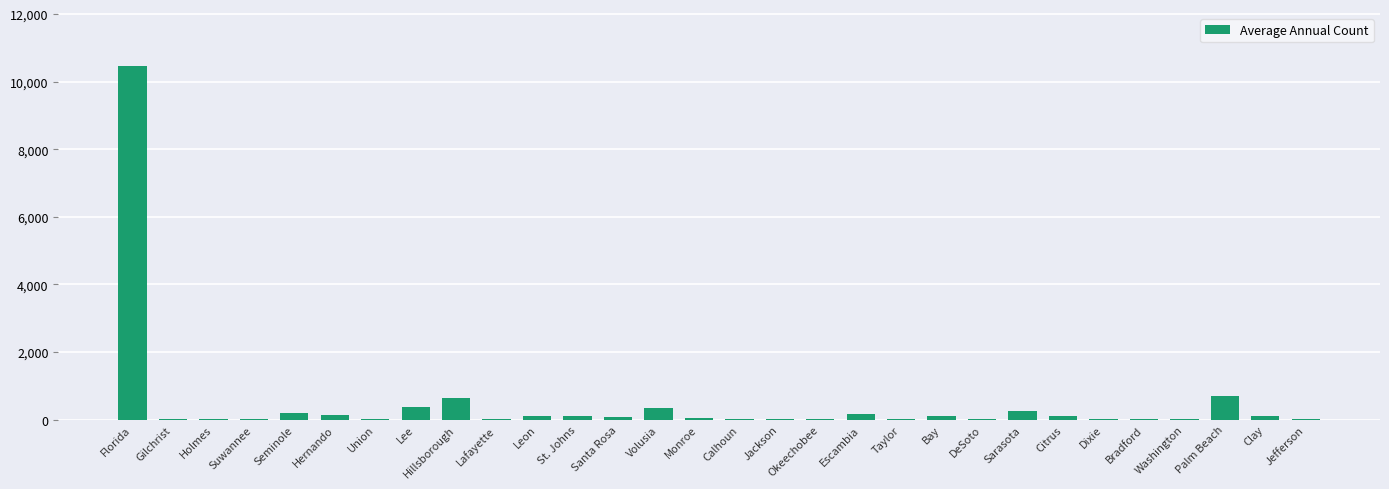

The value at Florida is 10462. True or false?

True